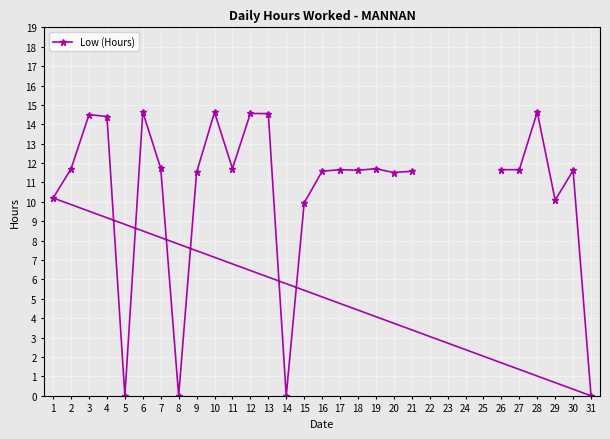

What is the sum of all values?

283.4